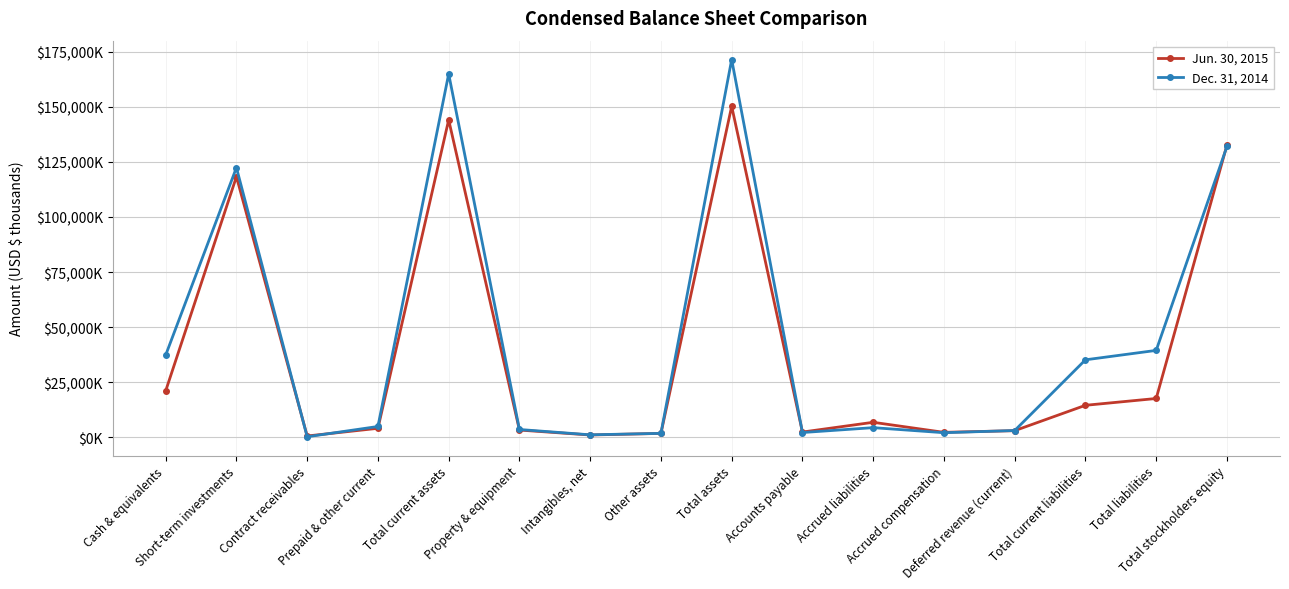

Between Intangibles, net and Accounts payable, which series saw the biggest shift?

Jun. 30, 2015